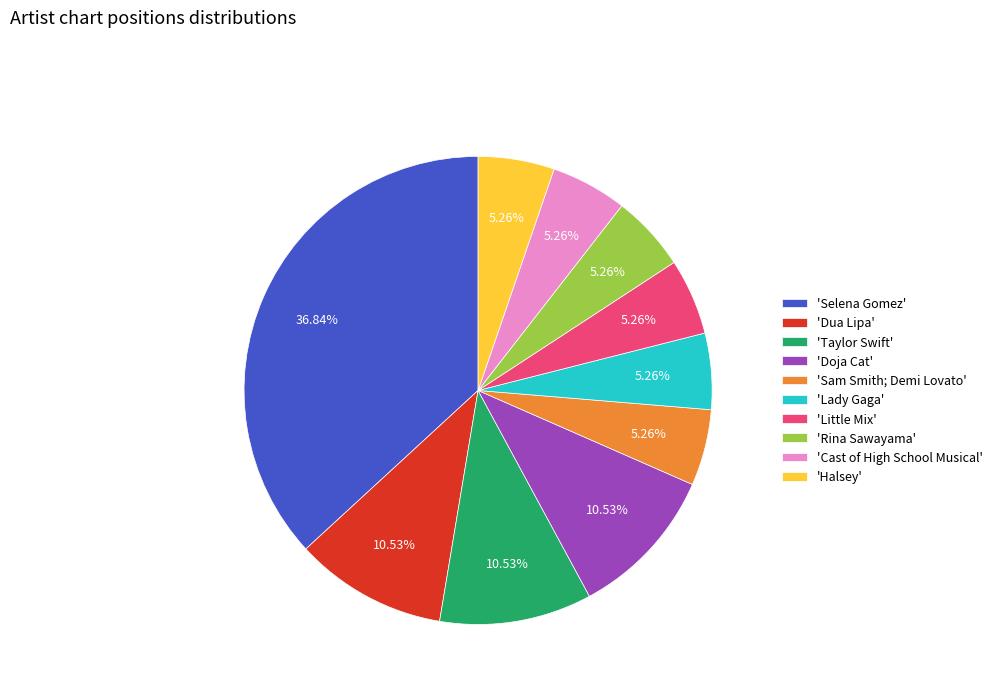

What is the largest slice in the pie chart?

'Selena Gomez'